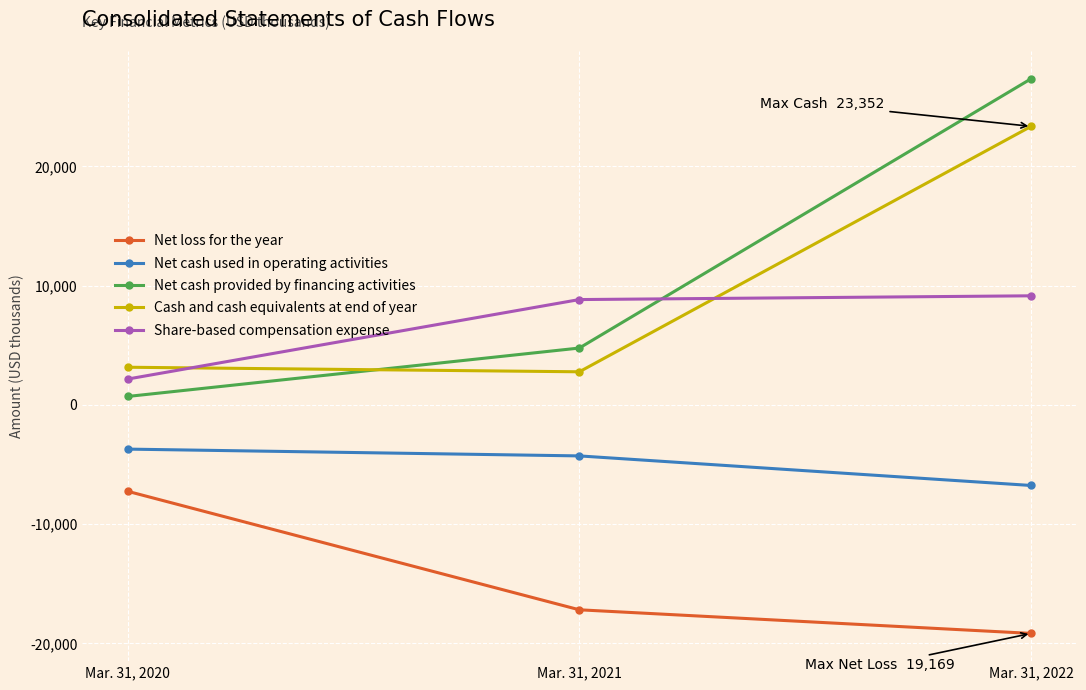

What is the difference between the second highest and minimum values in the Net loss for the year series?

1980